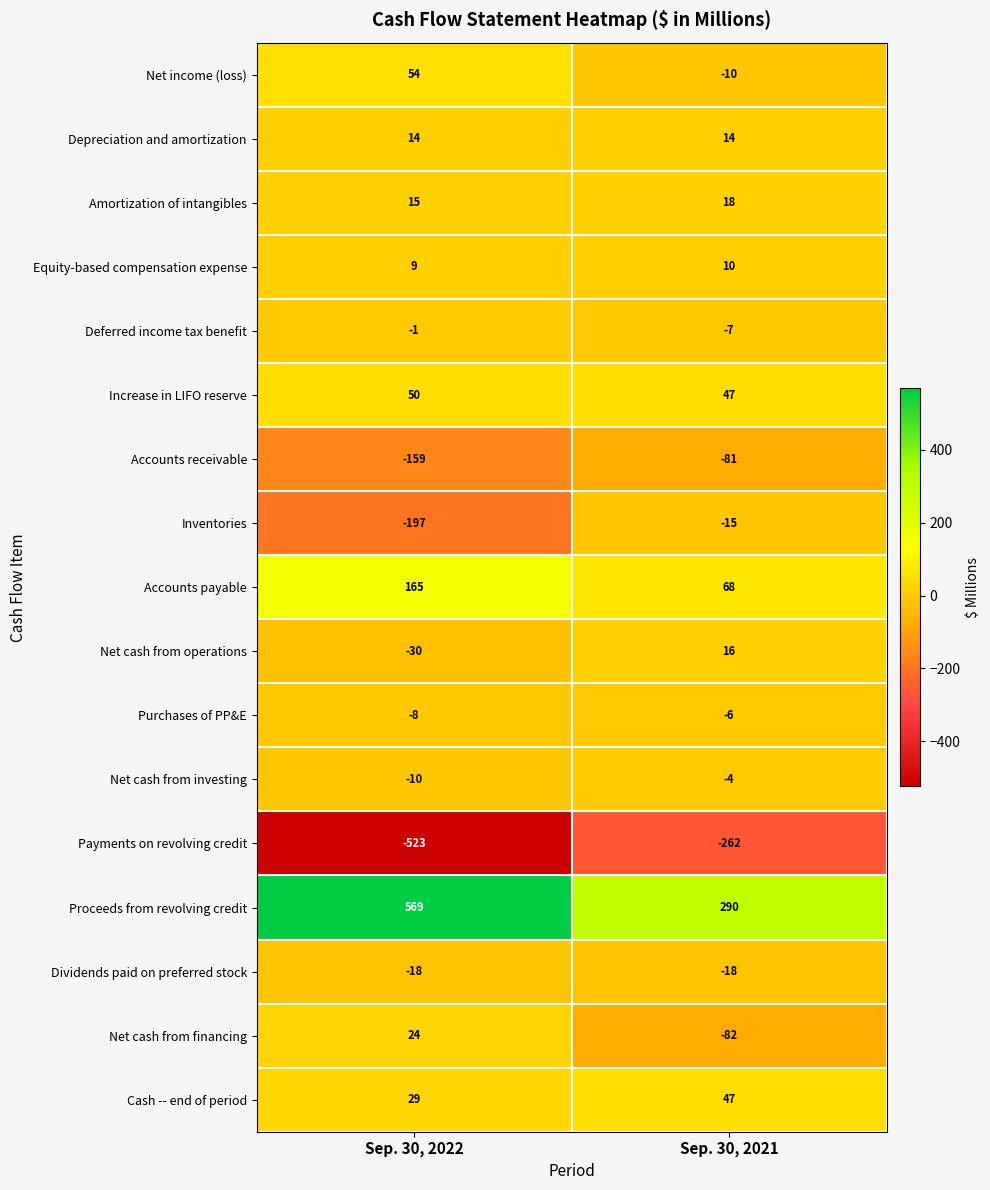

At which label does Net cash from investing reach its peak?

Sep. 30, 2021